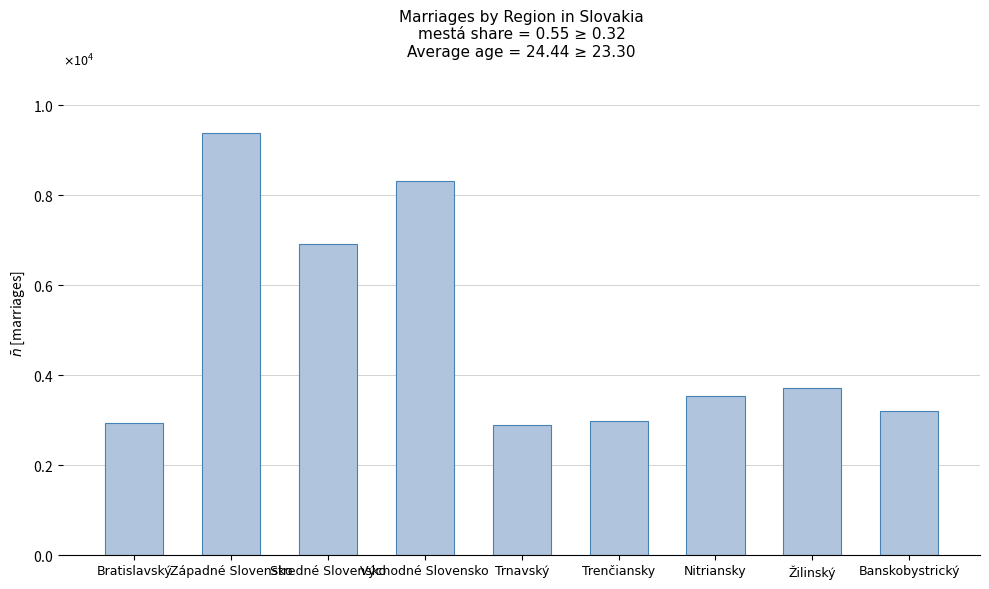

Between Trenčiansky and Bratislavský, which is larger?

Trenčiansky